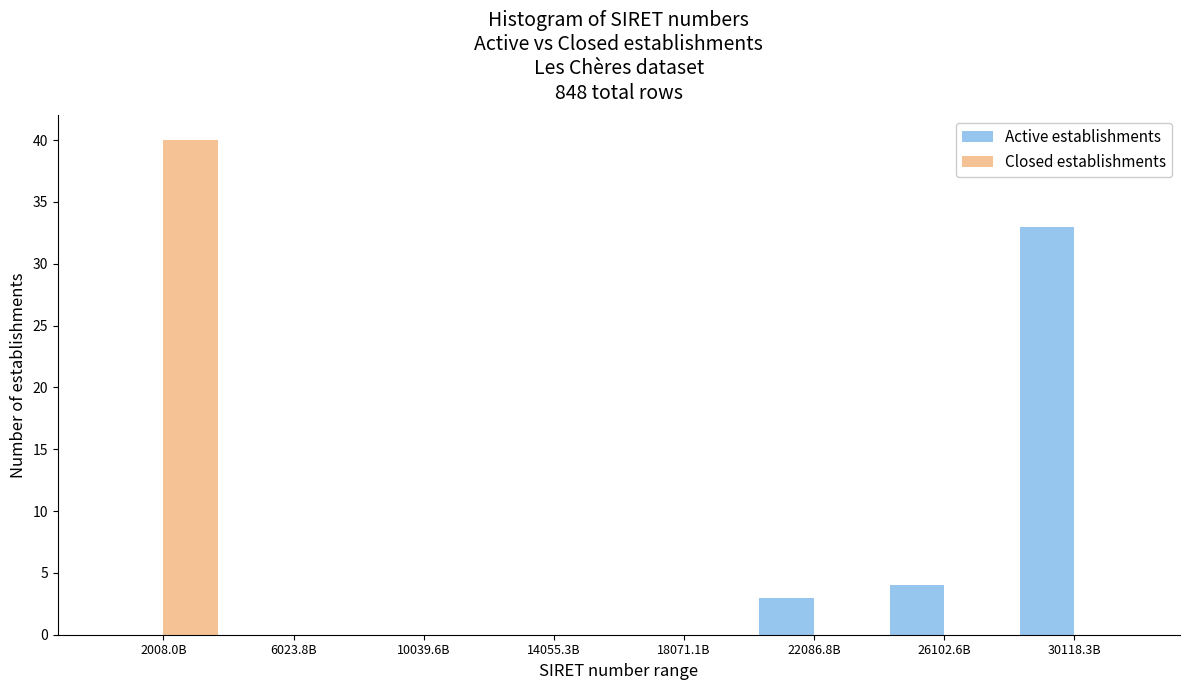

Reading left to right, list all the values displayed in this chart.

Active establishments: 2008.0B=0	6023.8B=0	10039.6B=0	14055.3B=0	18071.1B=0	22086.8B=3	26102.6B=4	30118.3B=33
Closed establishments: 2008.0B=40	6023.8B=0	10039.6B=0	14055.3B=0	18071.1B=0	22086.8B=0	26102.6B=0	30118.3B=0